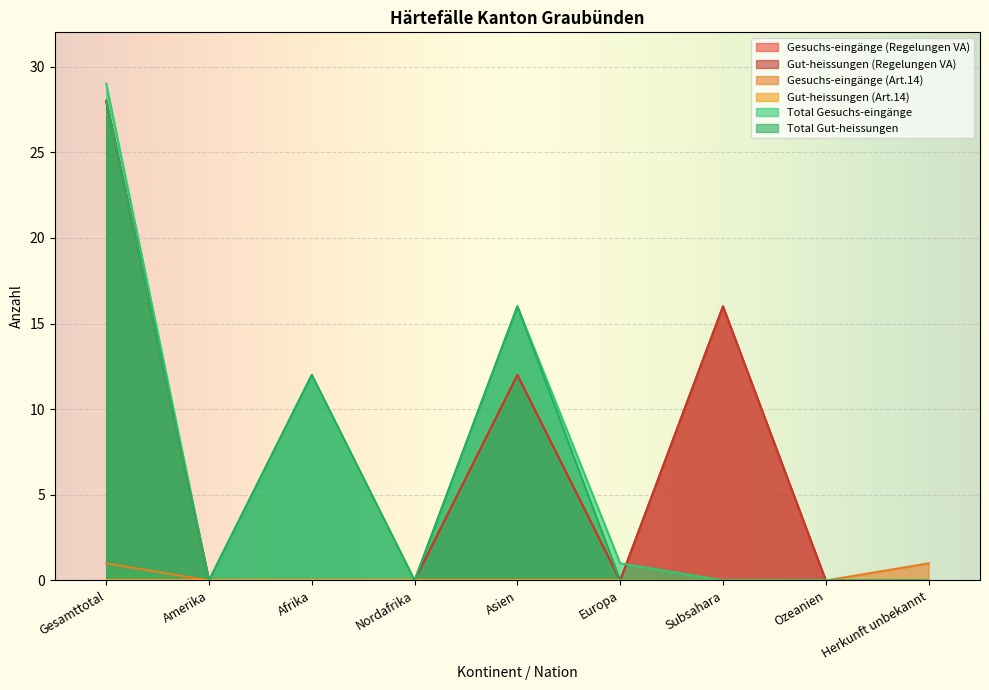

What is the average value of the Total Gut-heissungen series?

6